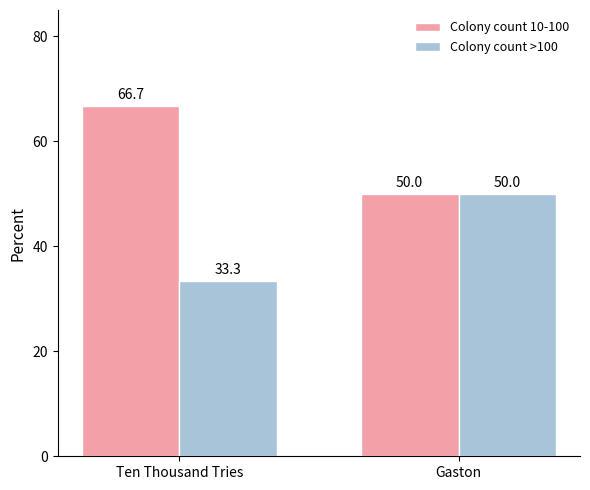

Rank the series by their average value, from lowest to highest.

Colony count >100, Colony count 10-100